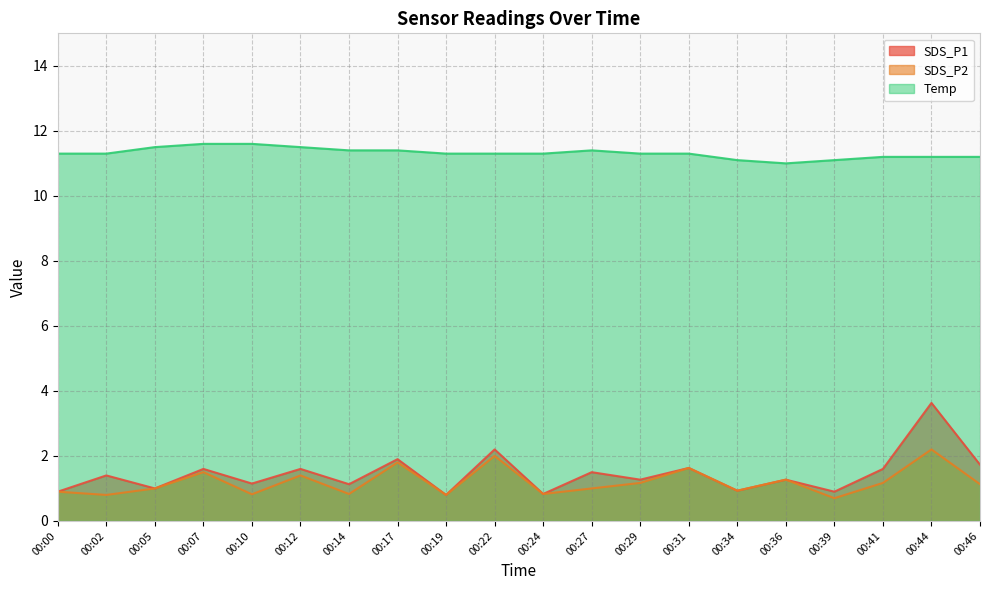

Reading left to right, extract all data points from this chart.

SDS_P1: 0.9	1.4	1.0	1.6	1.1	1.6	1.1	1.9	0.8	2.2	0.8	1.5	1.3	1.6	0.9	1.3	0.9	1.6	3.6	1.7
SDS_P2: 0.9	0.8	1.0	1.5	0.8	1.4	0.8	1.8	0.8	2.0	0.8	1.0	1.2	1.6	0.9	1.3	0.7	1.2	2.2	1.1
Temp: 11.3	11.3	11.5	11.6	11.6	11.5	11.4	11.4	11.3	11.3	11.3	11.4	11.3	11.3	11.1	11.0	11.1	11.2	11.2	11.2